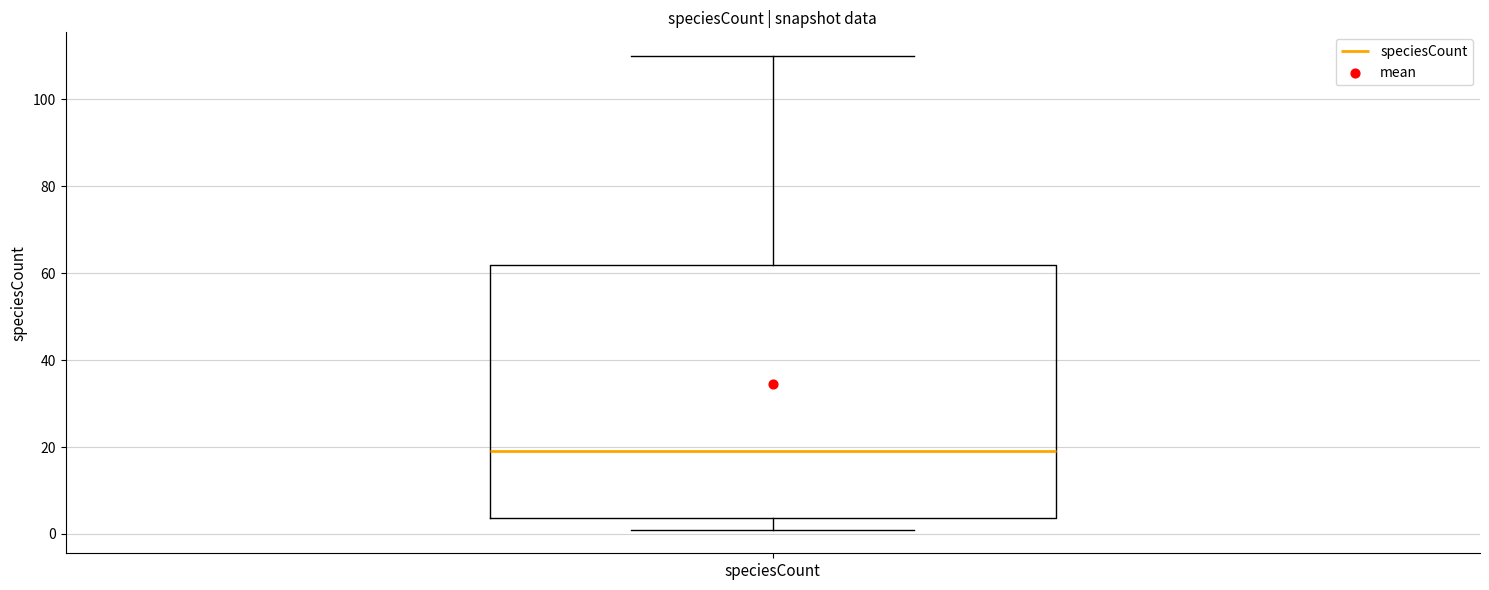

Where is the upper edge of the box for speciesCount on the y-axis? The values are not printed on the chart, so give them approximately, as read against the axis.

62